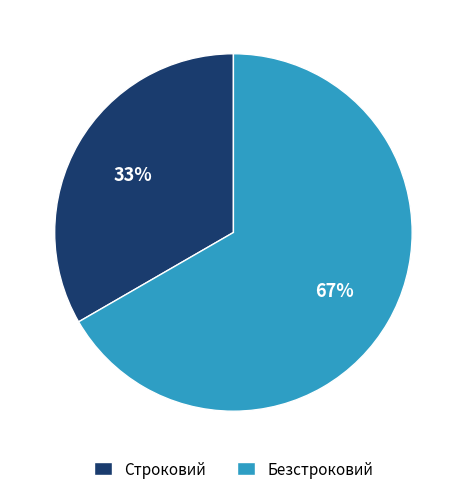

What is the smallest slice in the pie chart?

Строковий